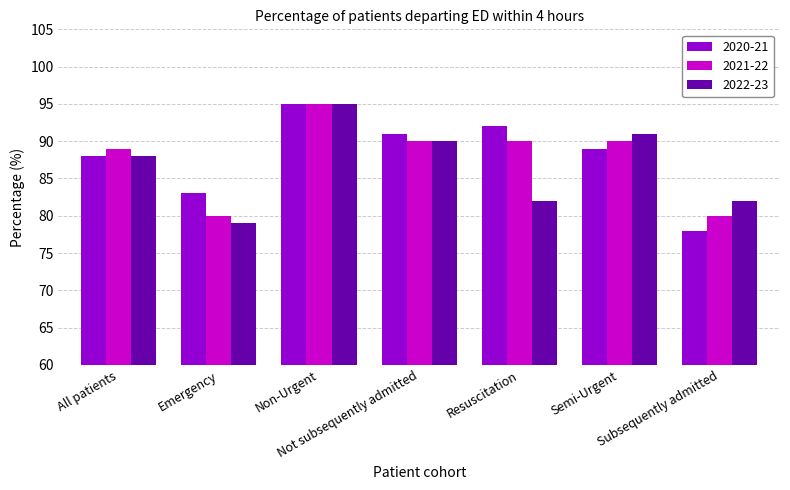

What is the difference between the maximum and minimum values in the 2022-23 series?

16